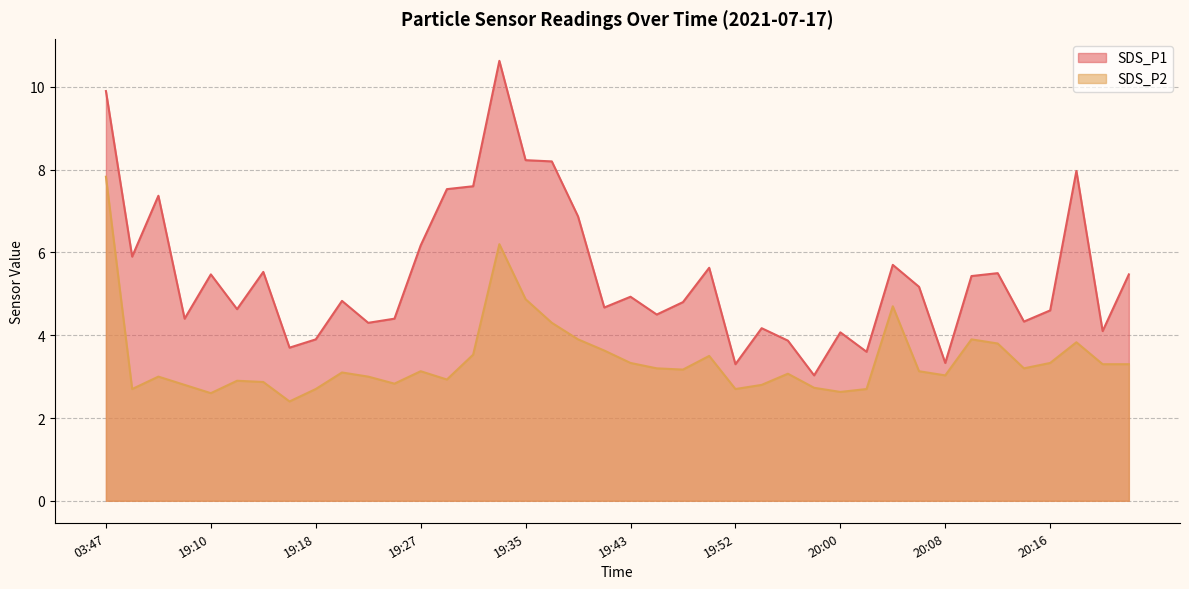

Is the value of SDS_P2 at 19:27 greater than the value of SDS_P1 at 20:04?

No